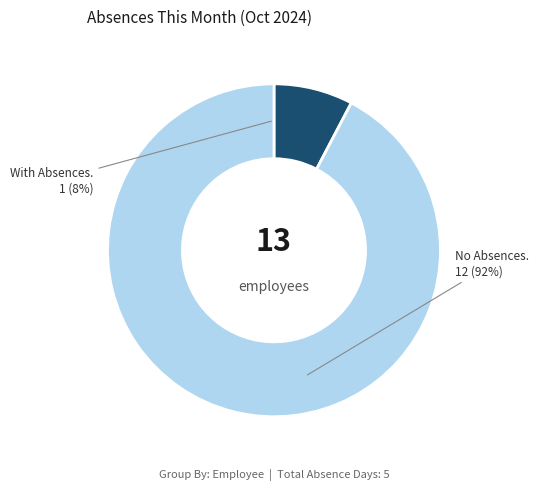

Does any single category account for the majority?

Yes